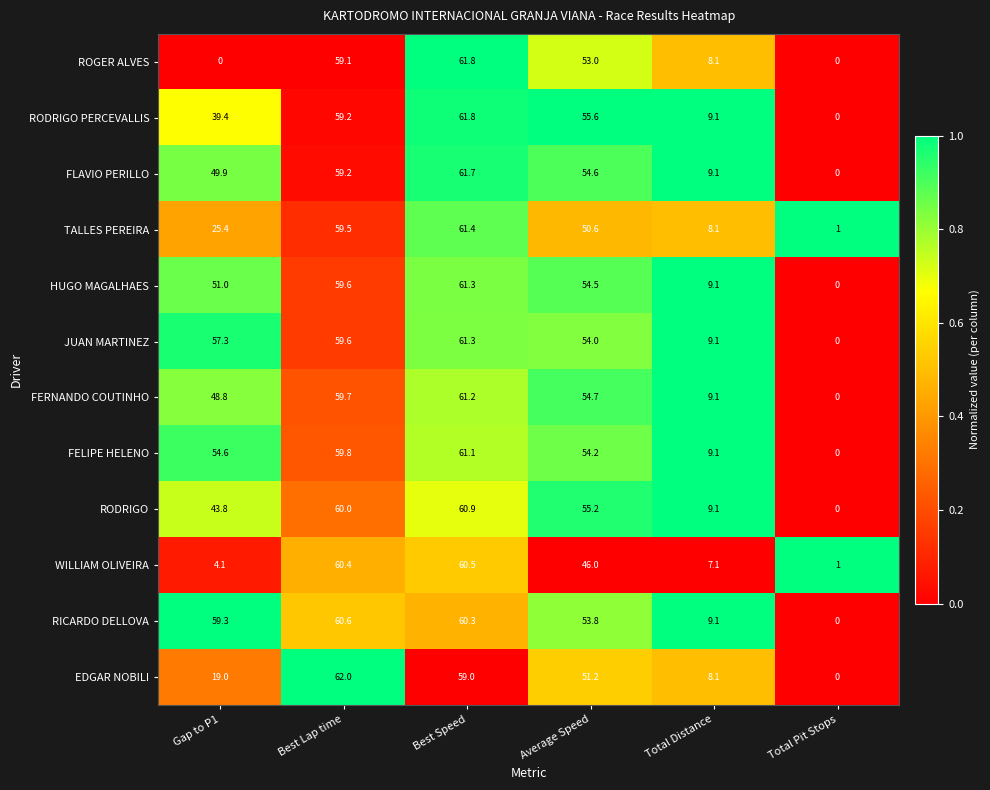

What is the difference between the second highest and second lowest values in the FLAVIO PERILLO series?

50.1